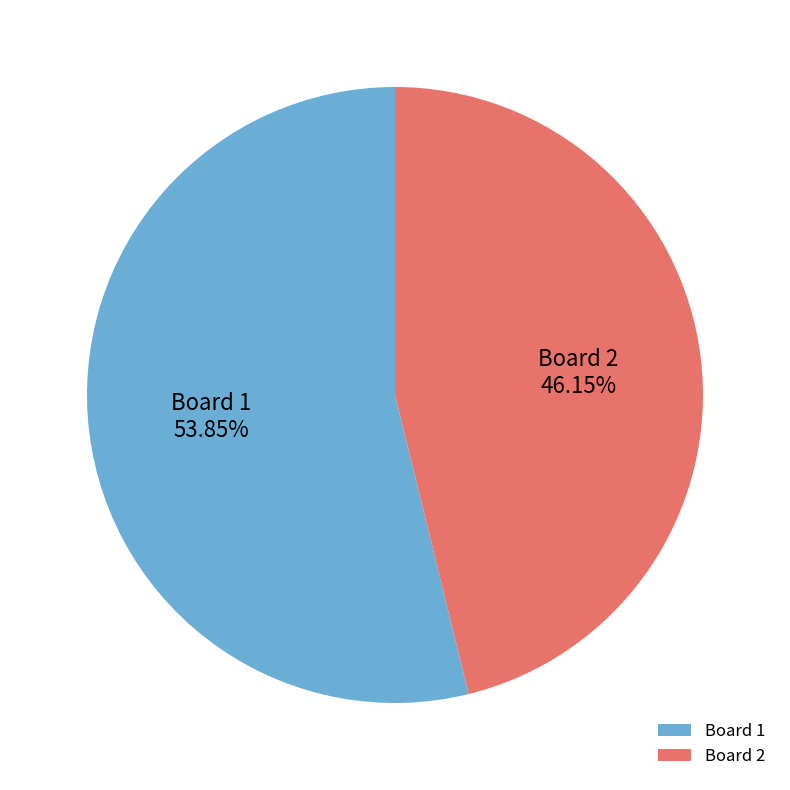

What is the ratio of the value at Board 1 to the value at Board 2?

1.2